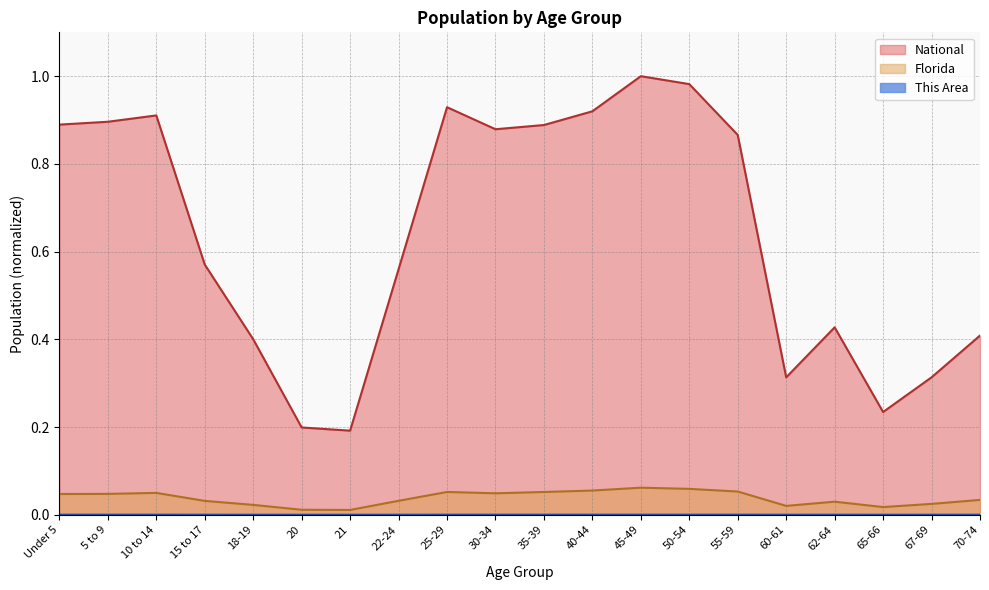

At which category does This Area reach its first local valley?

21